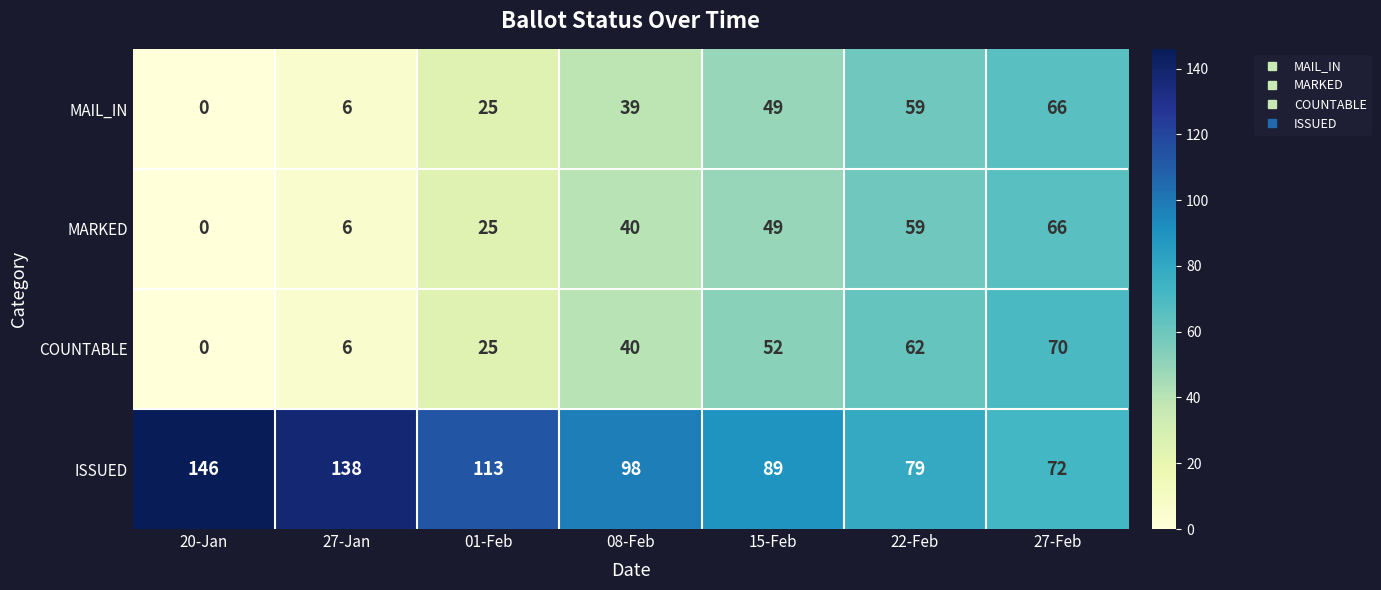

At how many categories does at least one series exceed 133?

2